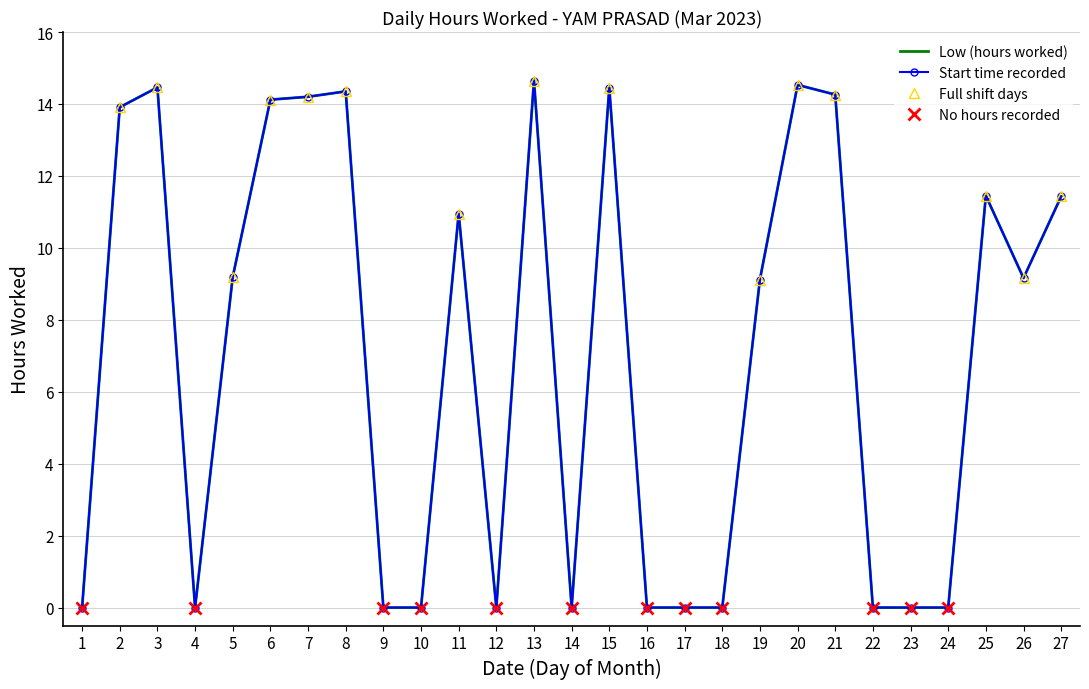

What is the change in value from 15 to 26?

-5.3